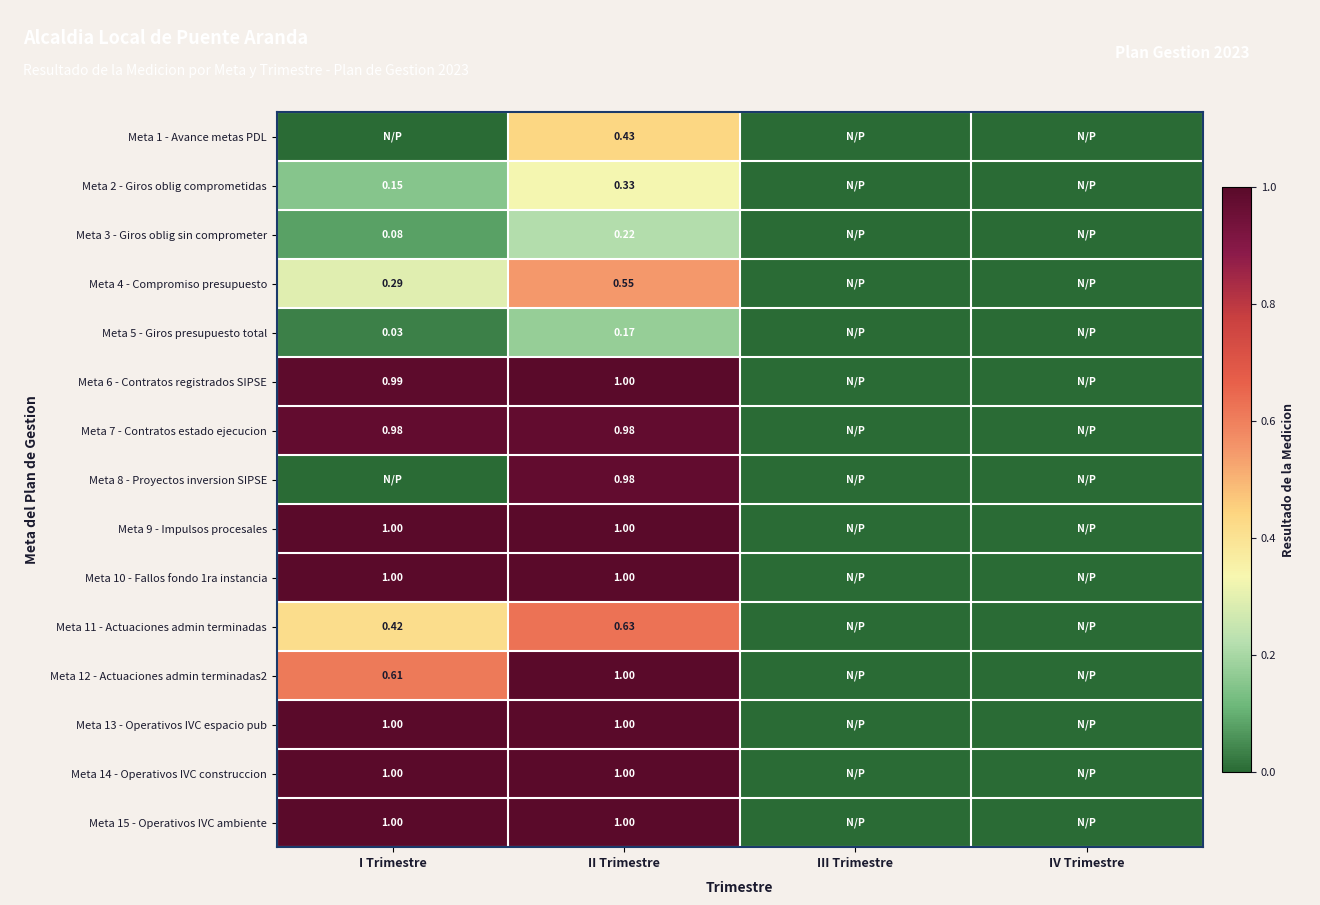

At which category is the sum across all series the highest?

II Trimestre